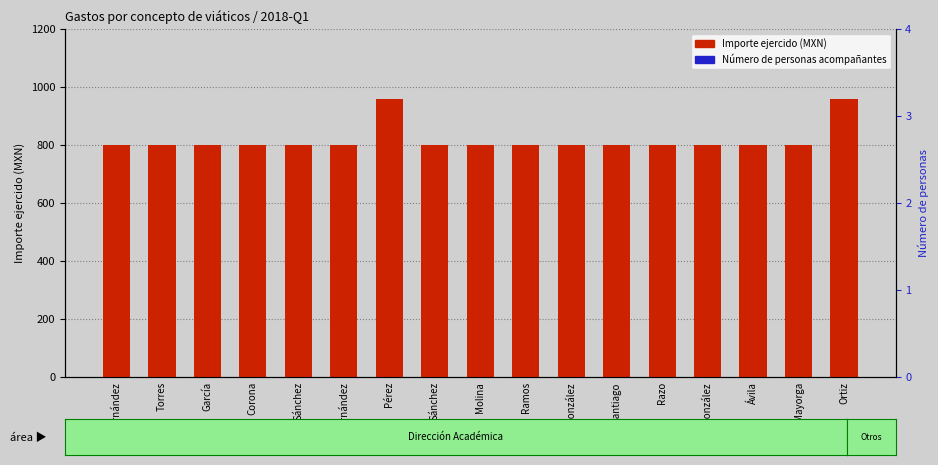

Which series reaches the maximum Y coordinate?

Importe ejercido (MXN)